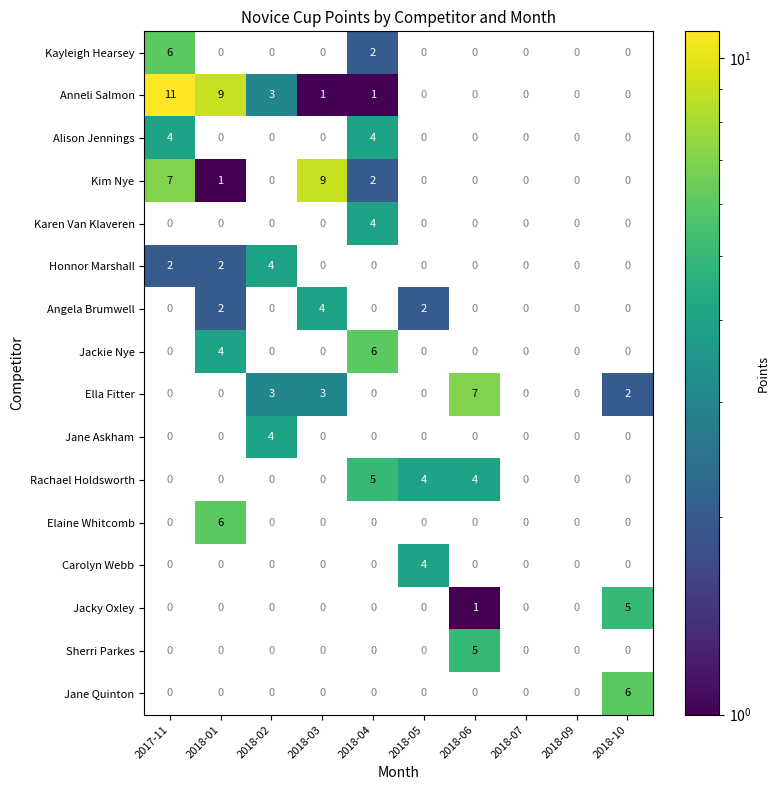

The Honnor Marshall series shows 3 at 2018-02. True or false?

False